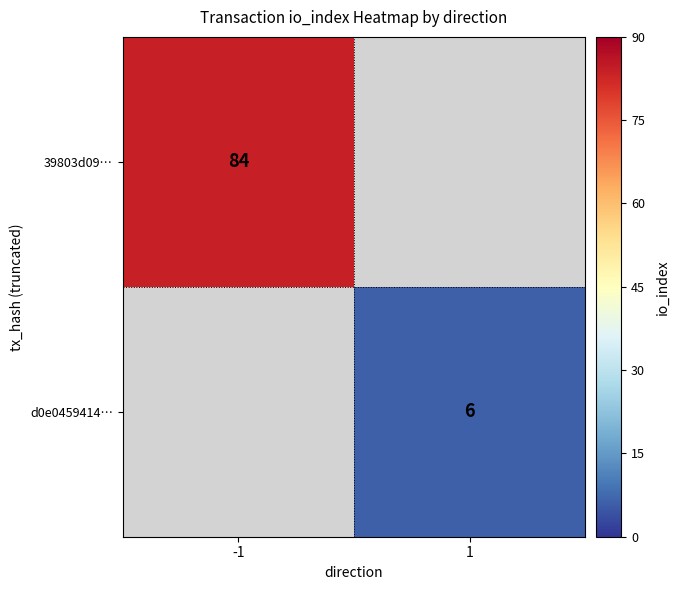

The d0e0459414… series shows 6 at 1. True or false?

True